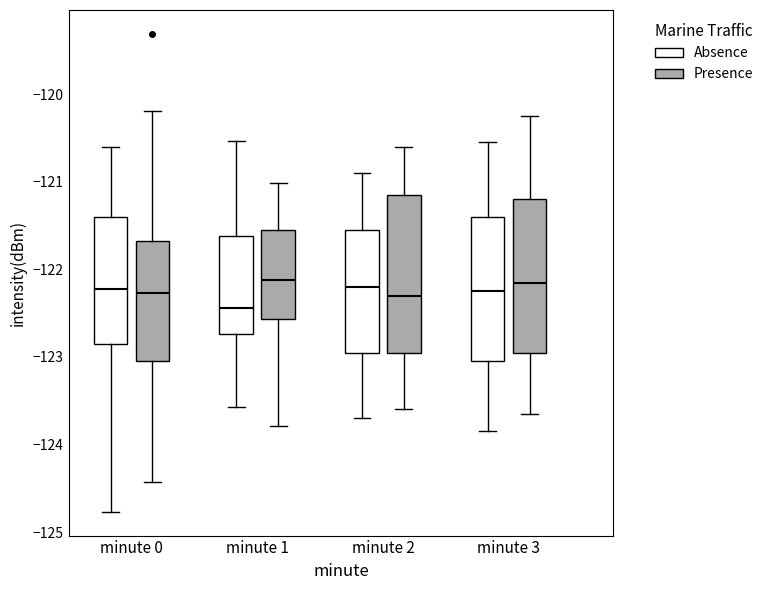

Reading left to right, transcribe this box plot: for each box, give where its median line is, the range the box spans, and where its two whiskers end, as read against the y-axis. The values are not printed on the chart, so give them approximately, as read against the axis.

minute 0 (Absence): median -122.2, box -122.8 to -121.4, whiskers -124.8 to -120.6
minute 0 (Presence): median -122.3, box -123.0 to -121.7, whiskers -124.4 to -120.2
minute 1 (Absence): median -122.4, box -122.7 to -121.6, whiskers -123.6 to -120.5
minute 1 (Presence): median -122.1, box -122.6 to -121.6, whiskers -123.8 to -121.0
minute 2 (Absence): median -122.2, box -122.9 to -121.5, whiskers -123.7 to -120.9
minute 2 (Presence): median -122.3, box -122.9 to -121.1, whiskers -123.6 to -120.6
minute 3 (Absence): median -122.2, box -123.0 to -121.4, whiskers -123.8 to -120.5
minute 3 (Presence): median -122.1, box -122.9 to -121.2, whiskers -123.6 to -120.2